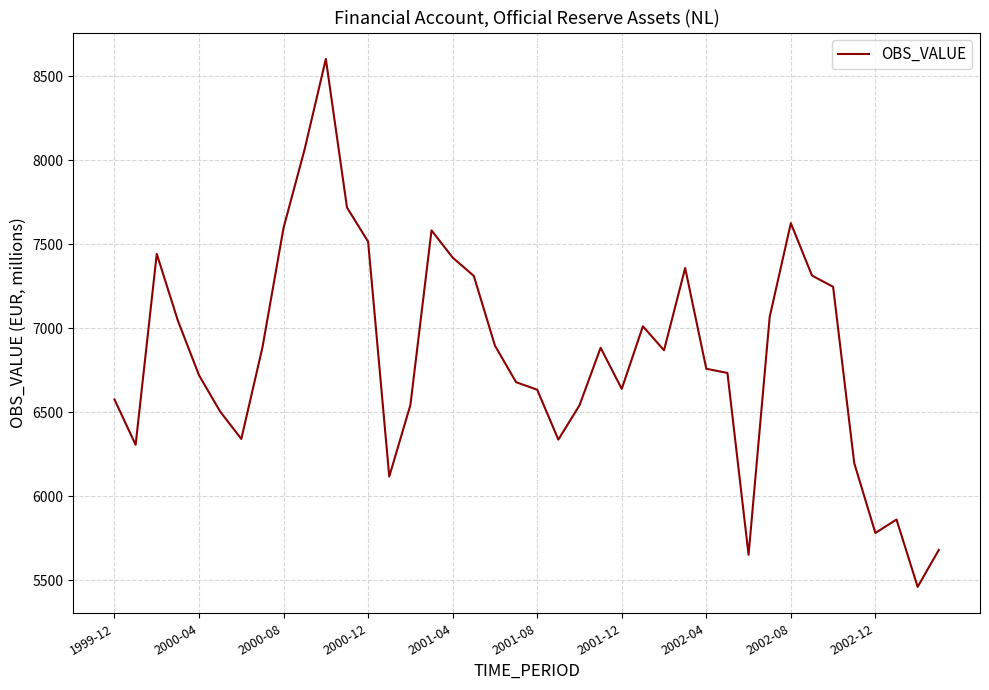

What is the difference between the maximum and minimum values?

3144